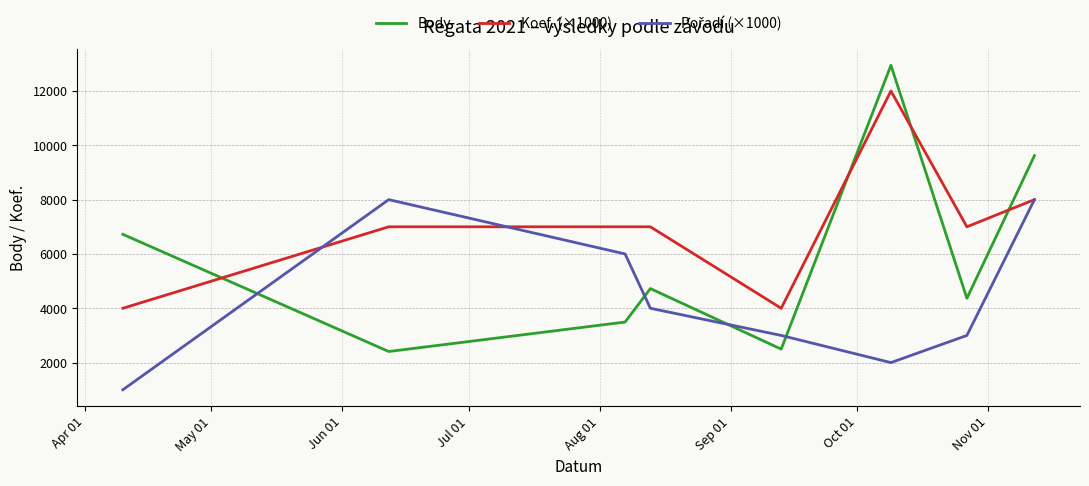

Which series has the largest total across all categories?

Koef. (×1000)